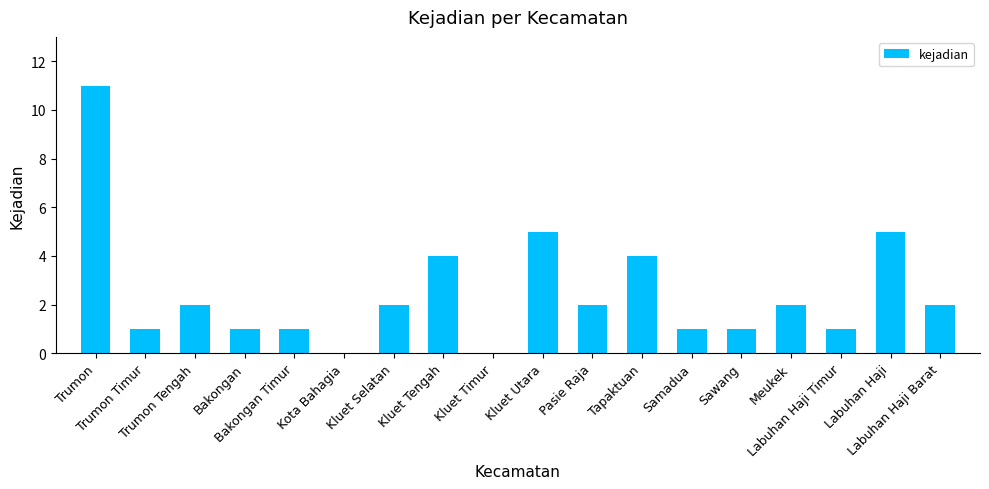

What is the sum of the values at Kluet Tengah and Labuhan Haji Barat?

6